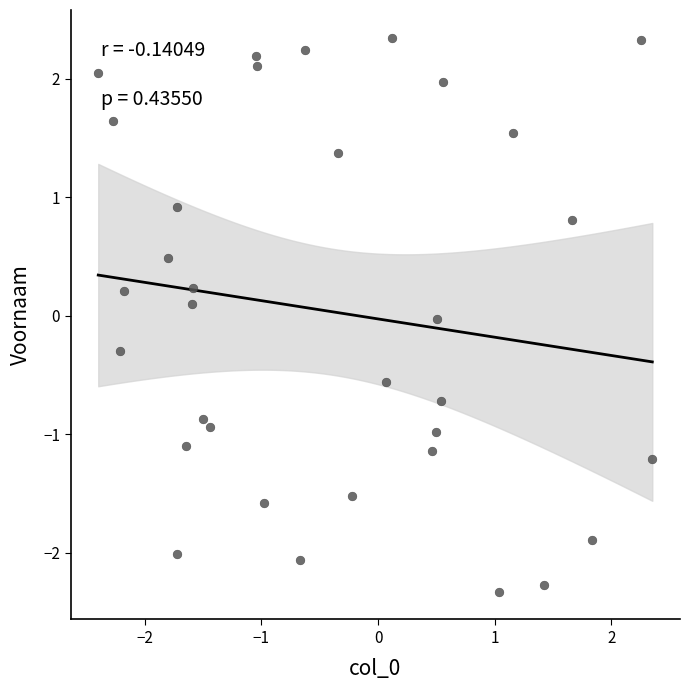

What is the range of Y values (max minus min)?

4.7